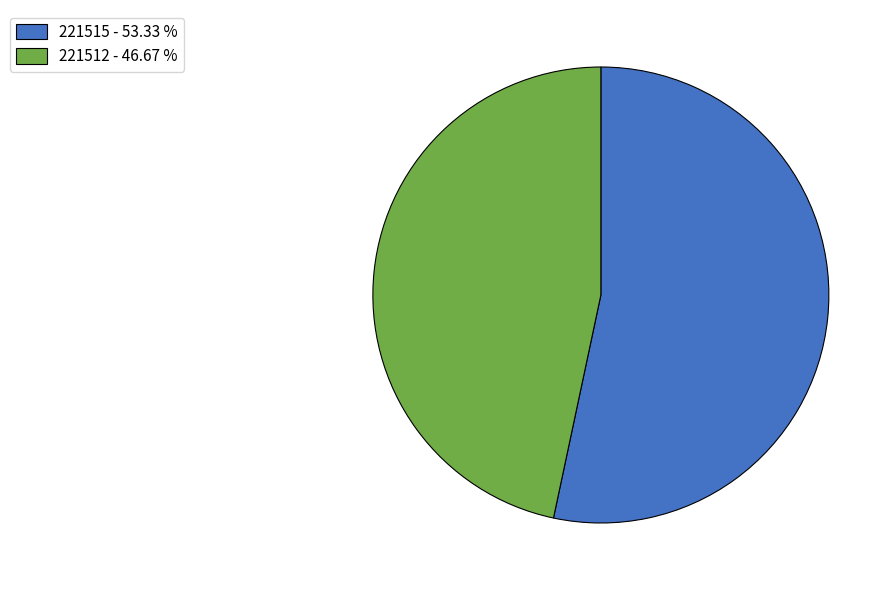

Does any single category account for the majority?

Yes